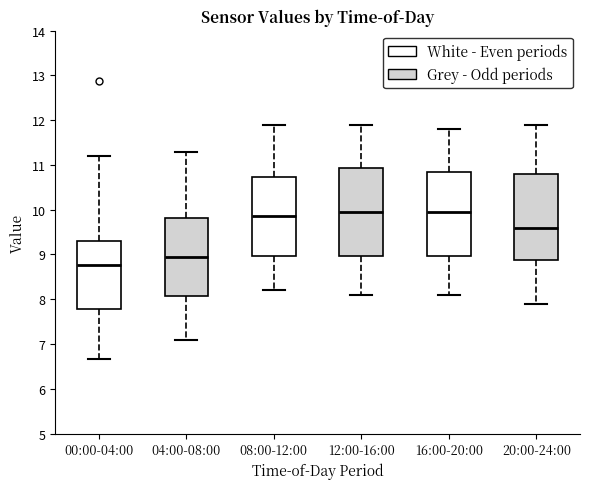

Reading left to right, transcribe this box plot: for each box, give where its median line is, the range the box spans, and where its two whiskers end, as read against the y-axis. The values are not printed on the chart, so give them approximately, as read against the axis.

00:00-04:00: median 8.8, box 7.8 to 9.3, whiskers 6.7 to 11.2
04:00-08:00: median 9.0, box 8.1 to 9.8, whiskers 7.1 to 11.3
08:00-12:00: median 9.9, box 9.0 to 10.7, whiskers 8.2 to 11.9
12:00-16:00: median 10.0, box 9.0 to 10.9, whiskers 8.1 to 11.9
16:00-20:00: median 10.0, box 9.0 to 10.9, whiskers 8.1 to 11.8
20:00-24:00: median 9.6, box 8.9 to 10.8, whiskers 7.9 to 11.9